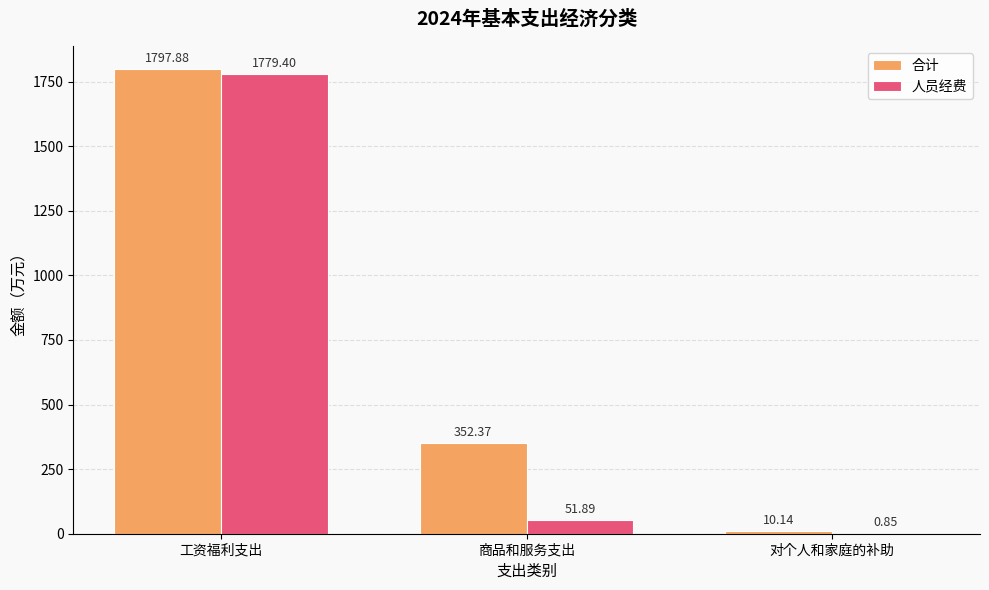

Which series changed the most between 工资福利支出 and 商品和服务支出?

人员经费